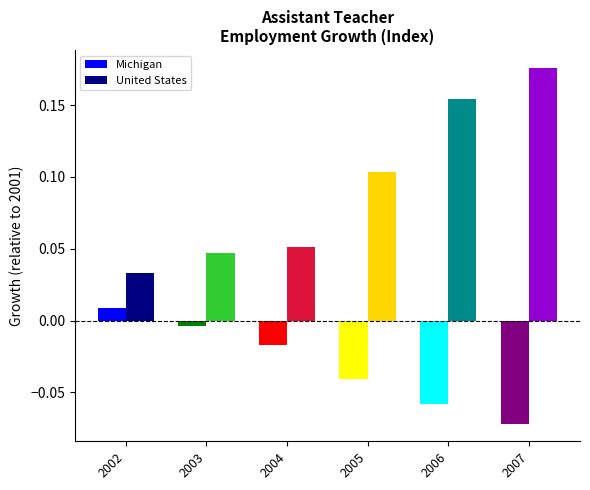

How many data points does each series have?

6